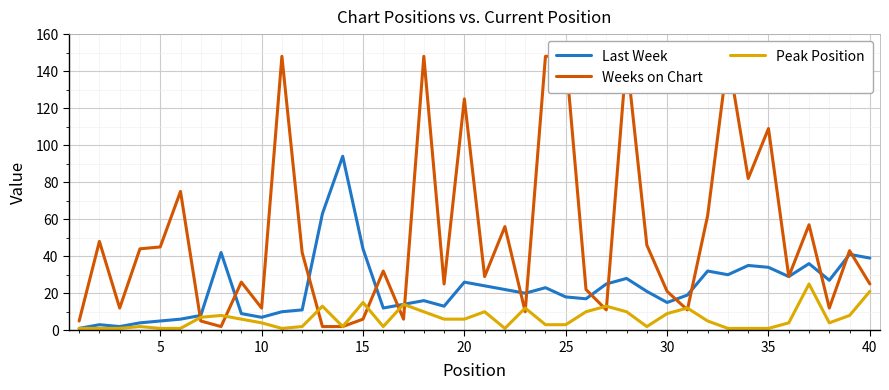

What is the average value of the Last Week series?

23